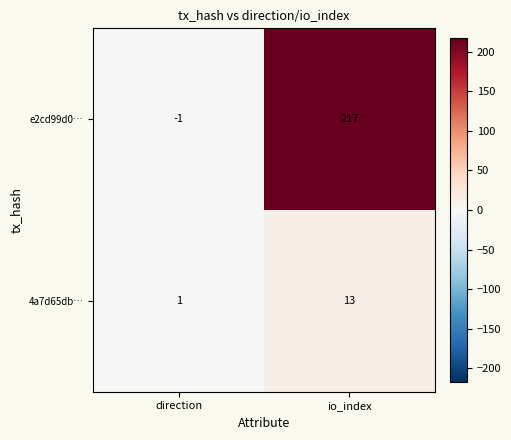

Read the 4a7d65db… value at io_index, to the nearest 5.

15